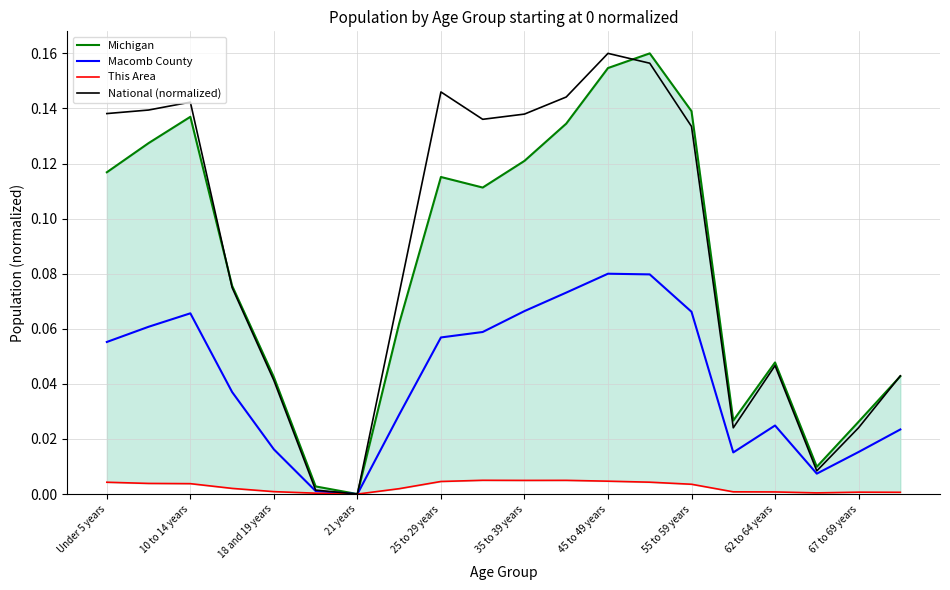

Is it true that This Area equals 0.0 at 15?

False